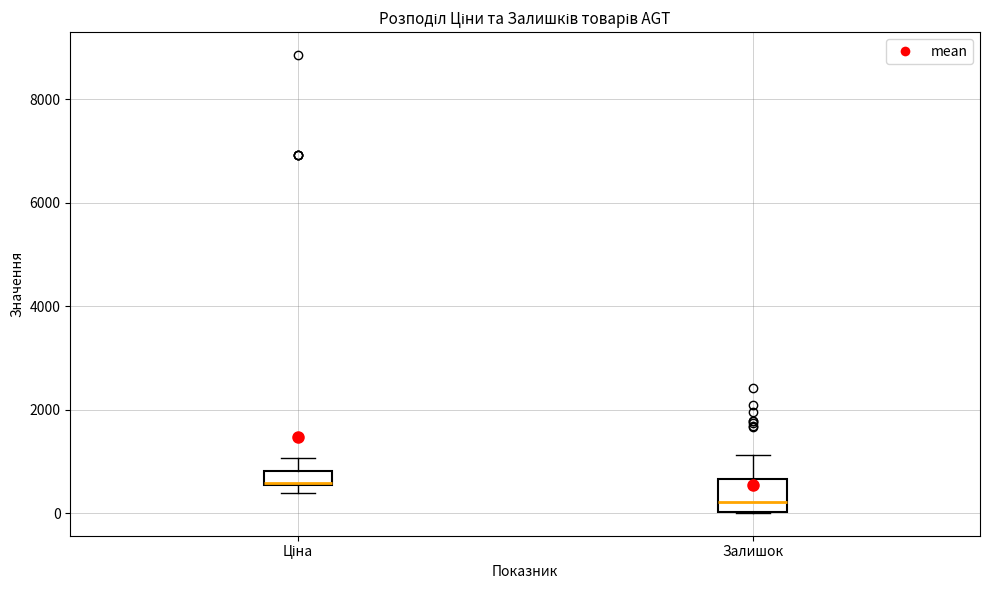

Comparing the boxes themselves (not the whiskers), which one is the tallest?

Залишок